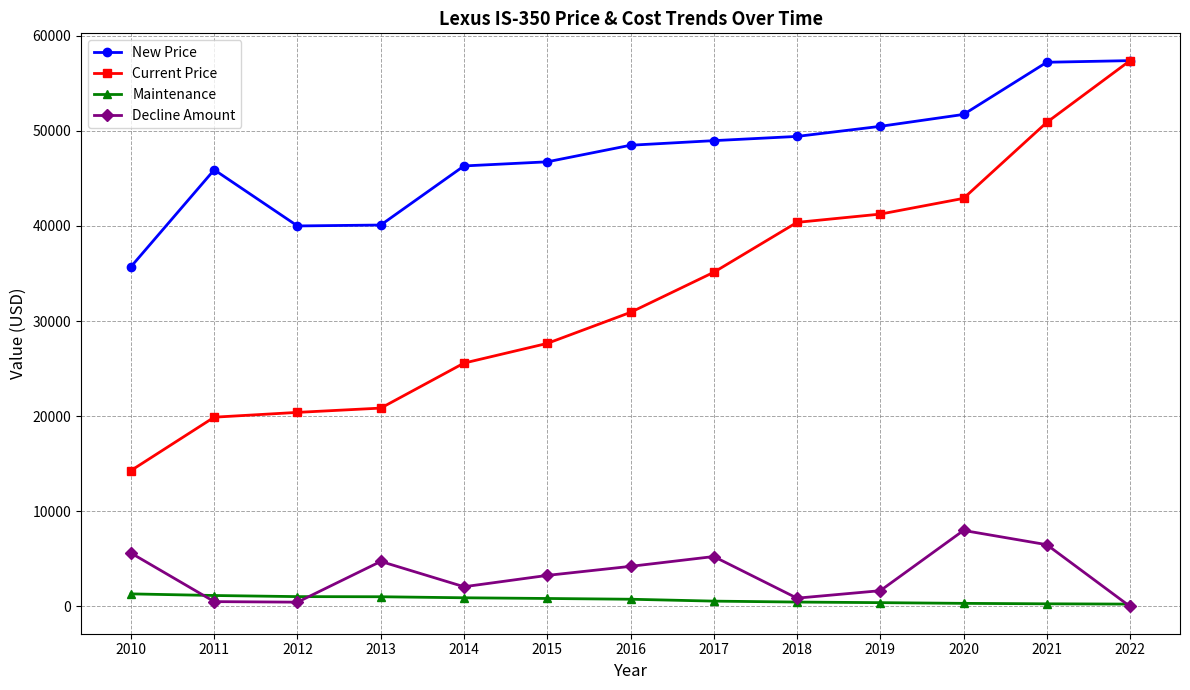

What is the total value across all series at 2020?

102936